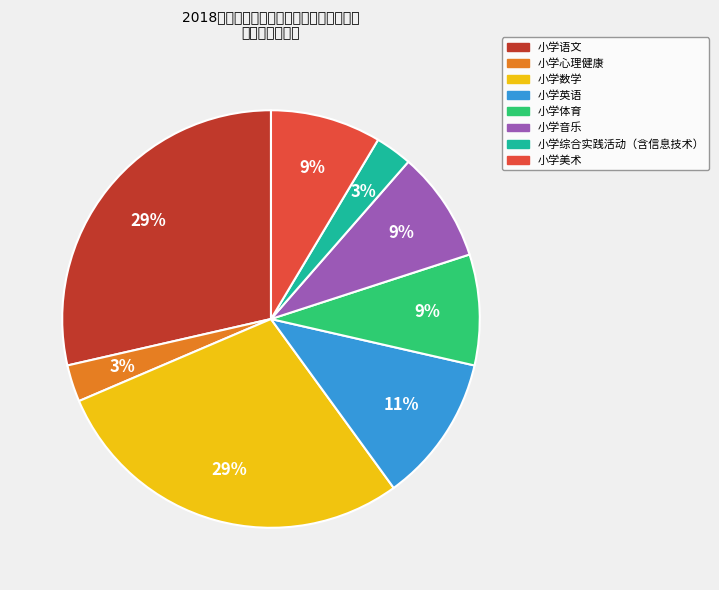

What is the ratio of the value at 小学音乐 to the value at 小学美术?

1.0